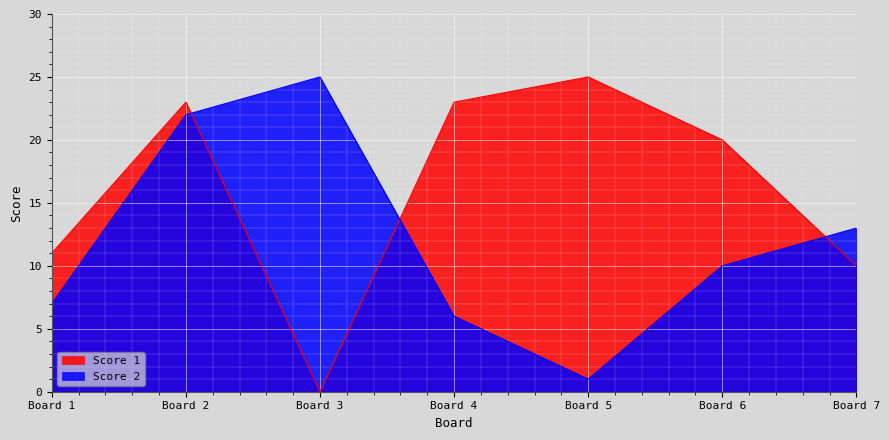

Which series ends up on top after the final intersection of Score 2 and Score 1?

Score 2